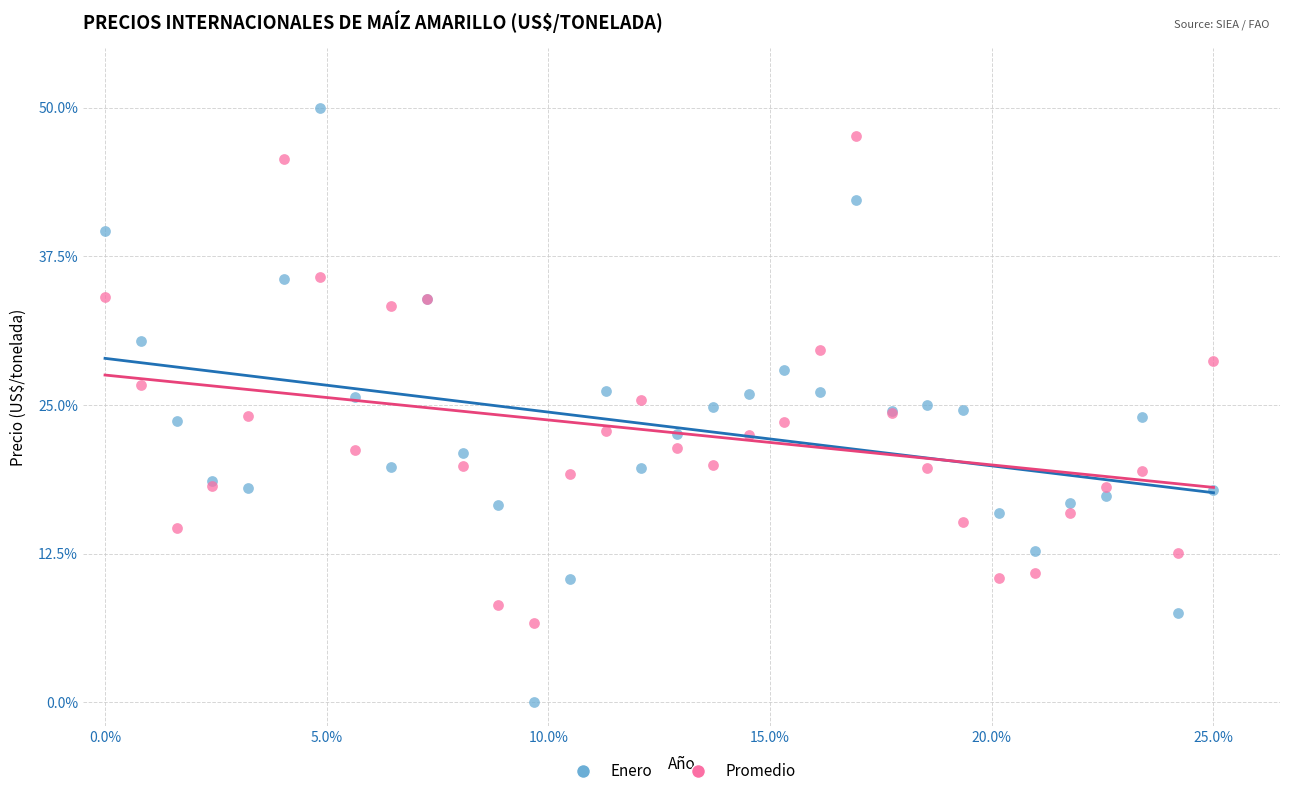

Which series reaches the minimum Y coordinate?

Enero